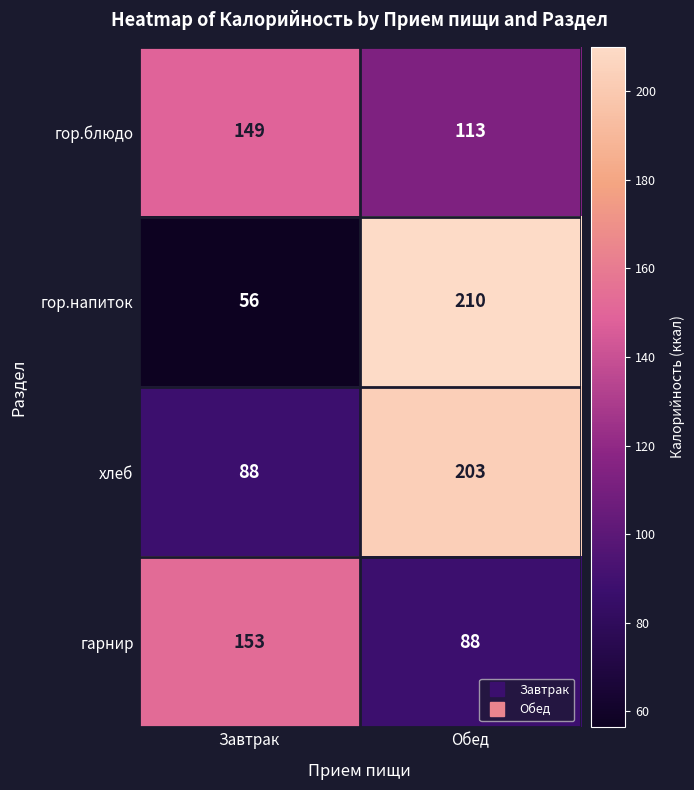

Which category has the lowest value in the гор.блюдо series?

Обед